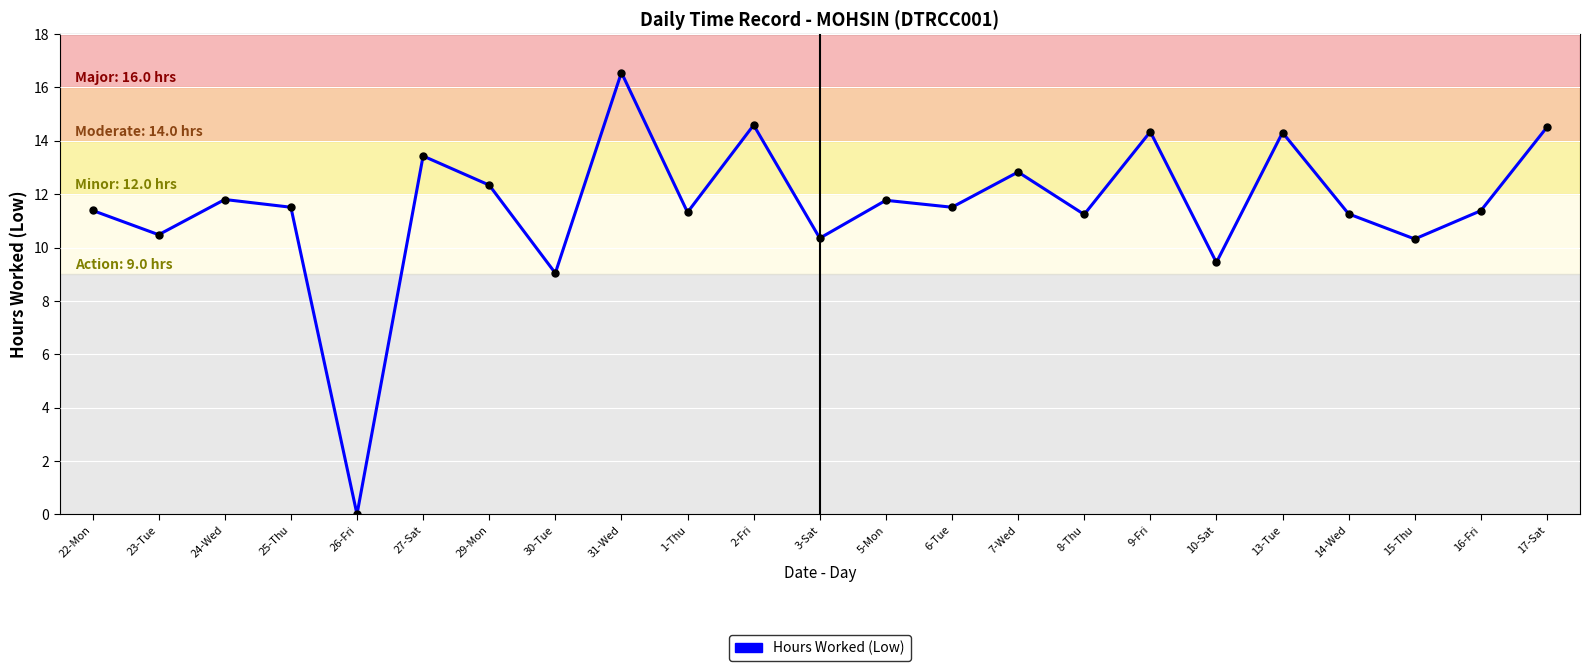

What is the change in value from 8-Thu to 9-Fri?

+3.1